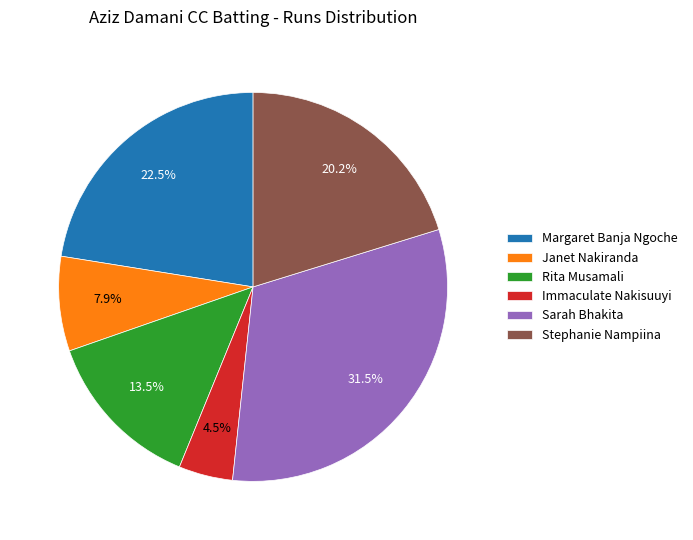

Is Stephanie Nampiina the majority of the pie?

No